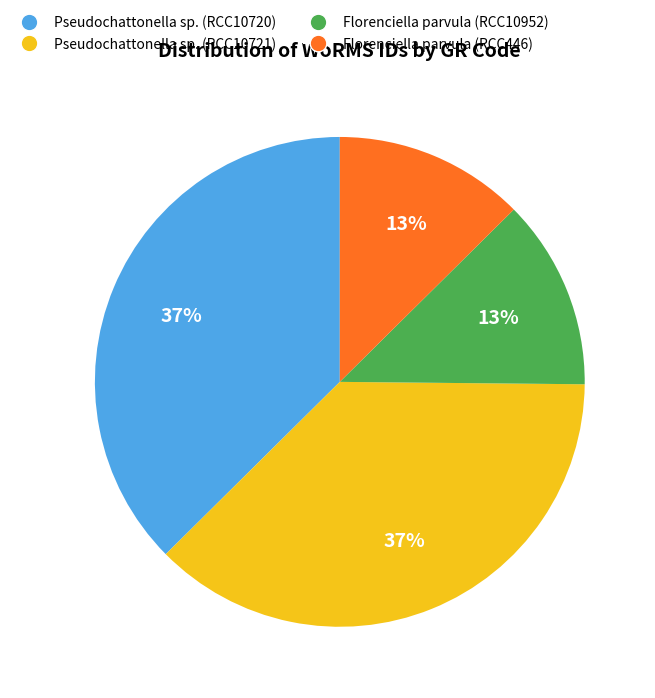

To the nearest percent, what portion does Florenciella parvula (RCC446) represent?

13%